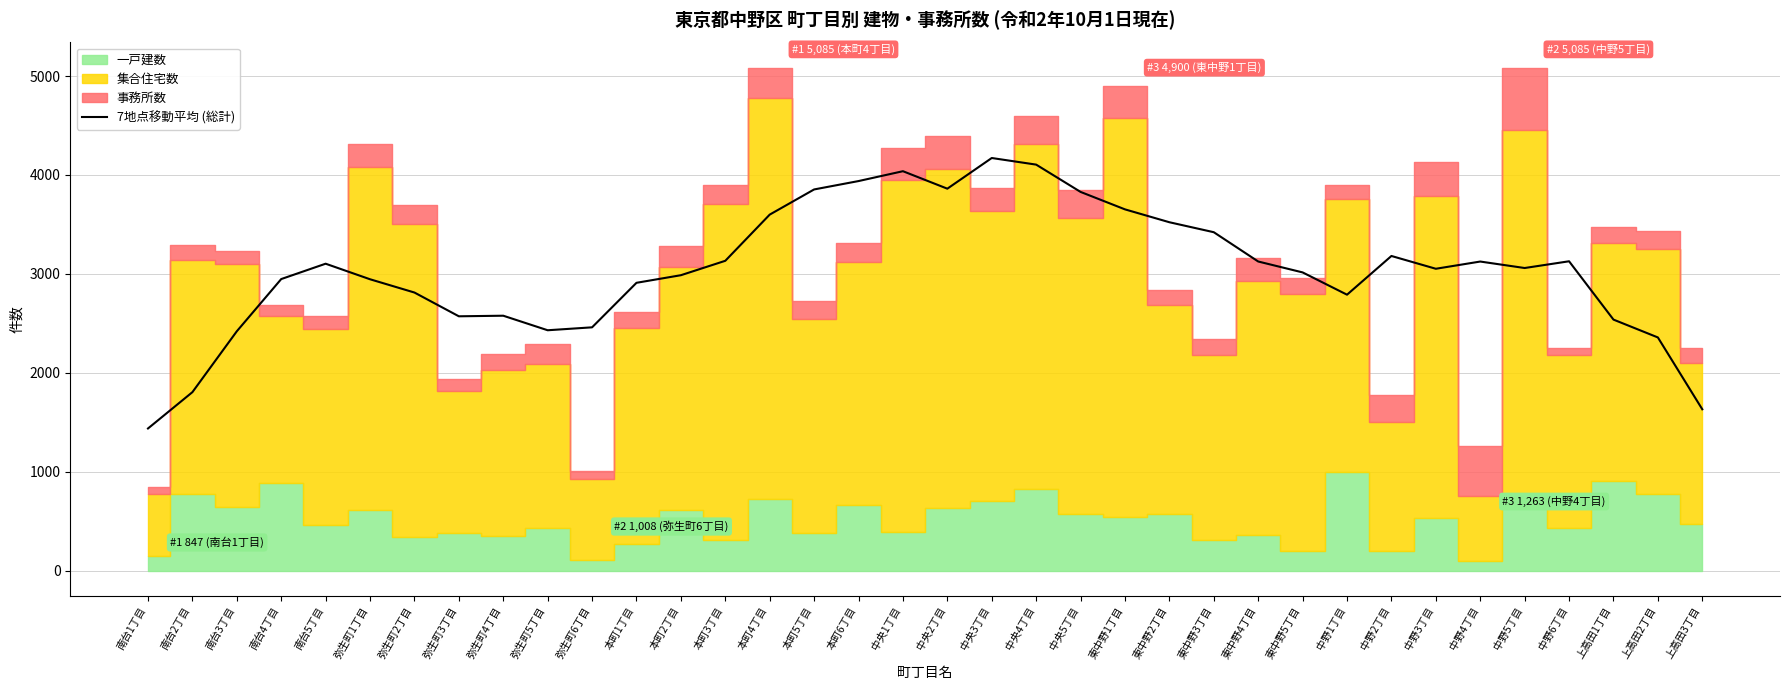

Reading left to right, what are all the values shown in this chart?

1436.6	1803.9	2419.4	2947.3	3102.6	2945.3	2811.1	2570.9	2576.7	2429.7	2459.3	2909.4	2986.3	3132.0	3599.0	3853.4	3938.1	4037.9	3861.1	4171.3	4104.4	3828.4	3652.0	3521.9	3421.0	3124.9	3014.6	2789.3	3180.7	3051.4	3124.4	3059.0	3127.1	2537.4	2357.0	1630.6